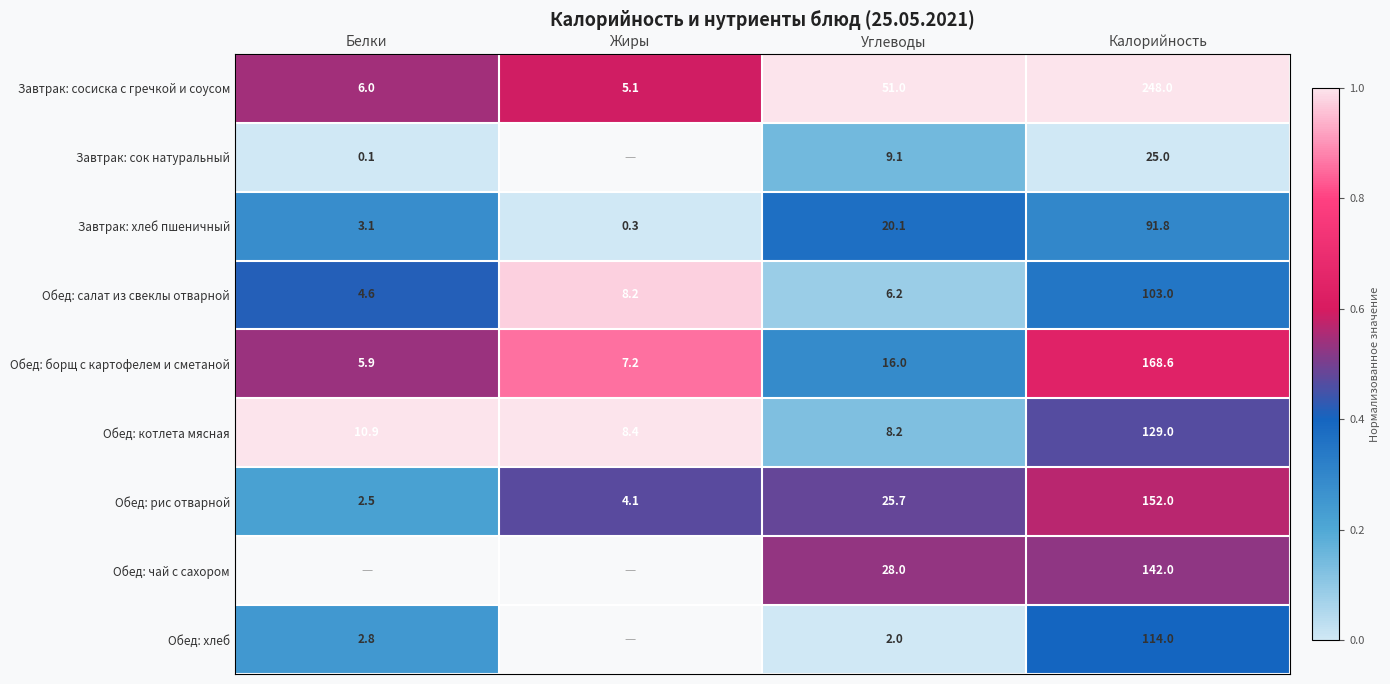

What is the difference between the highest and lowest values at Жиры?

1.0